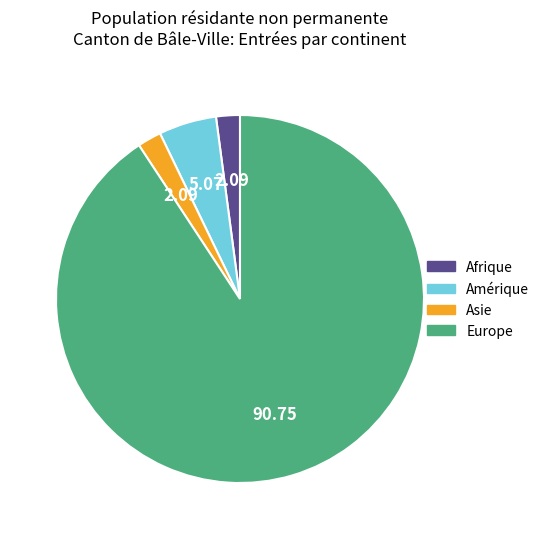

How many slices are in this pie chart?

4